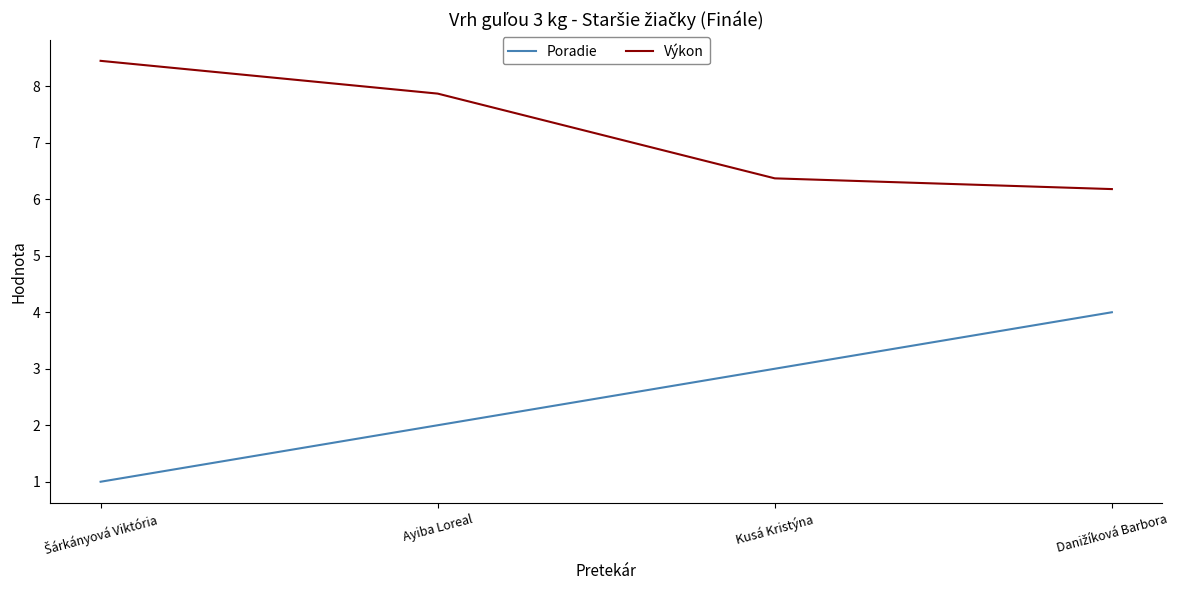

Which series has the largest range (max minus min)?

Poradie